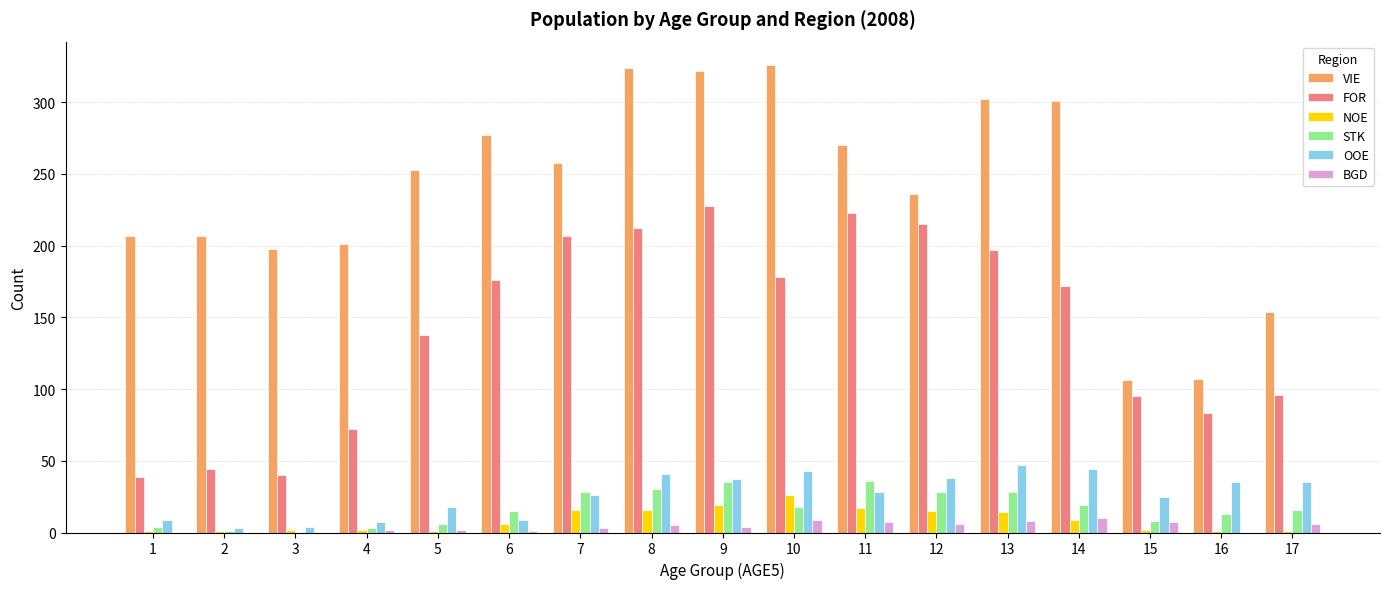

What is the maximum value shown in the chart?

326